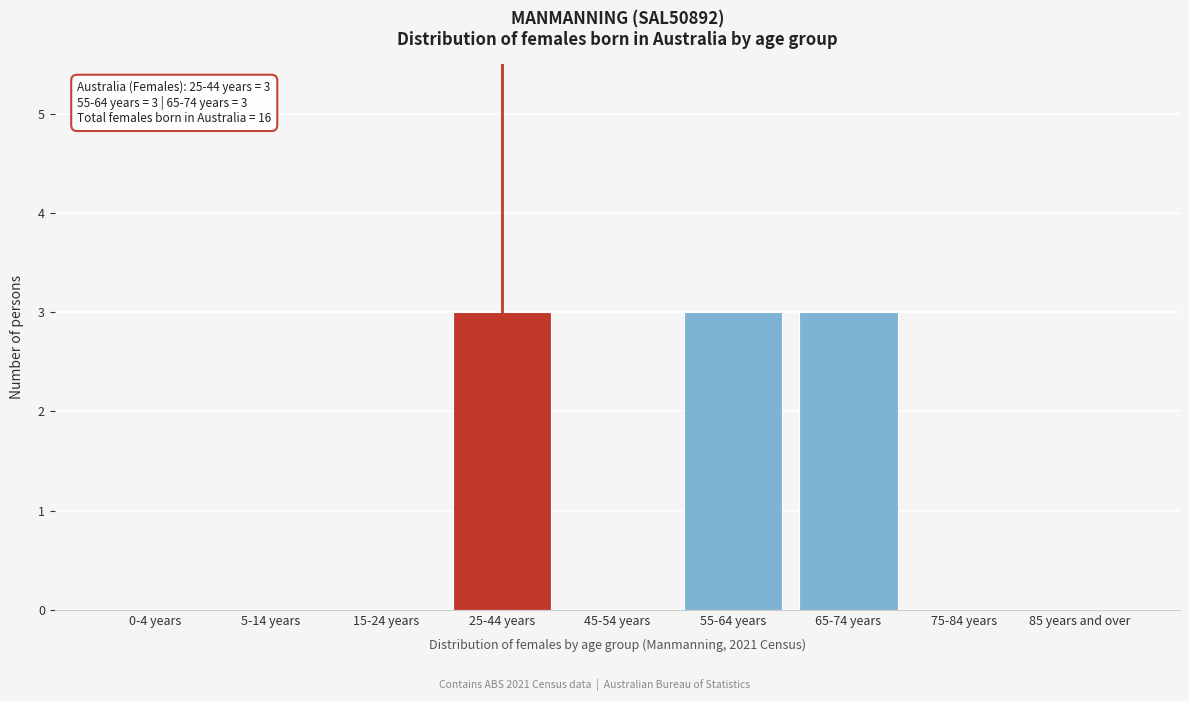

Reading left to right, transcribe all the data shown in this chart.

0-4 years=0	5-14 years=0	15-24 years=0	25-44 years=3	45-54 years=0	55-64 years=3	65-74 years=3	75-84 years=0	85 years and over=0